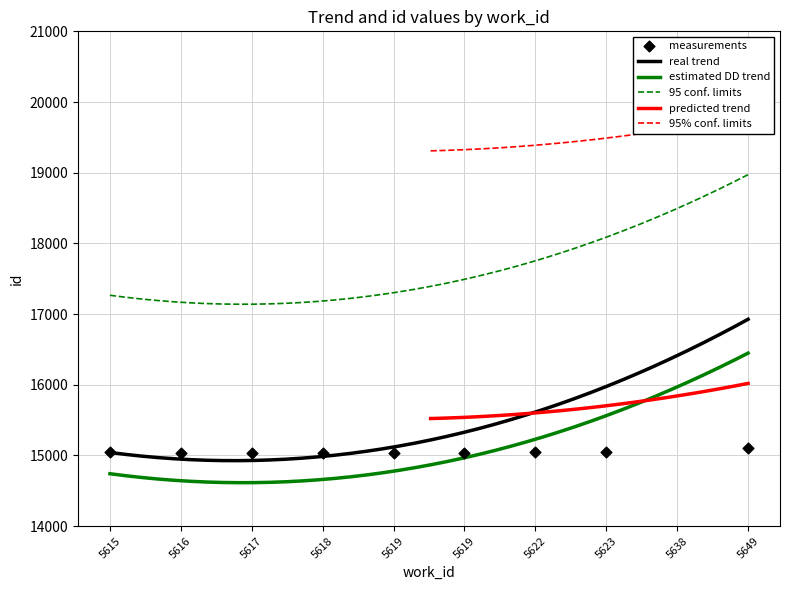

Approximately how many times larger is the value at 5616 compared to 5617?

1.0